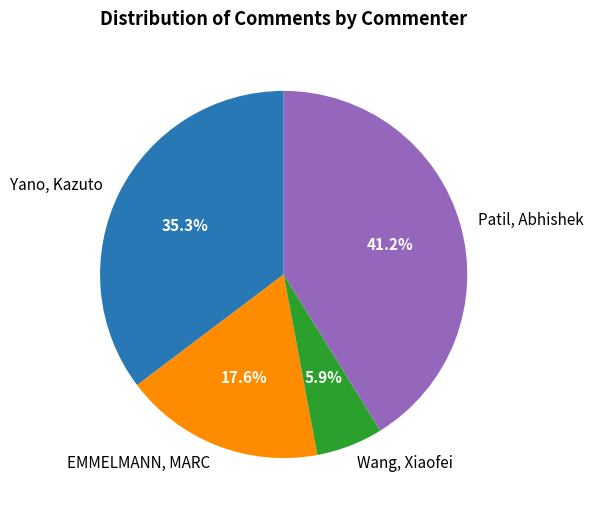

To the nearest percent, what is the difference between the largest and smallest slice percentages?

35%